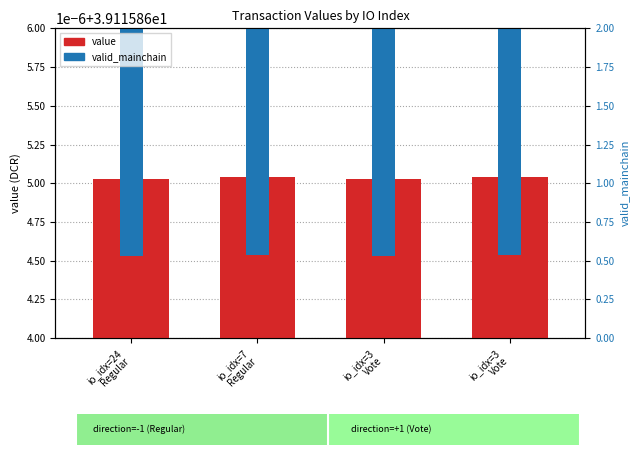

Which series has the widest spread of values?

value